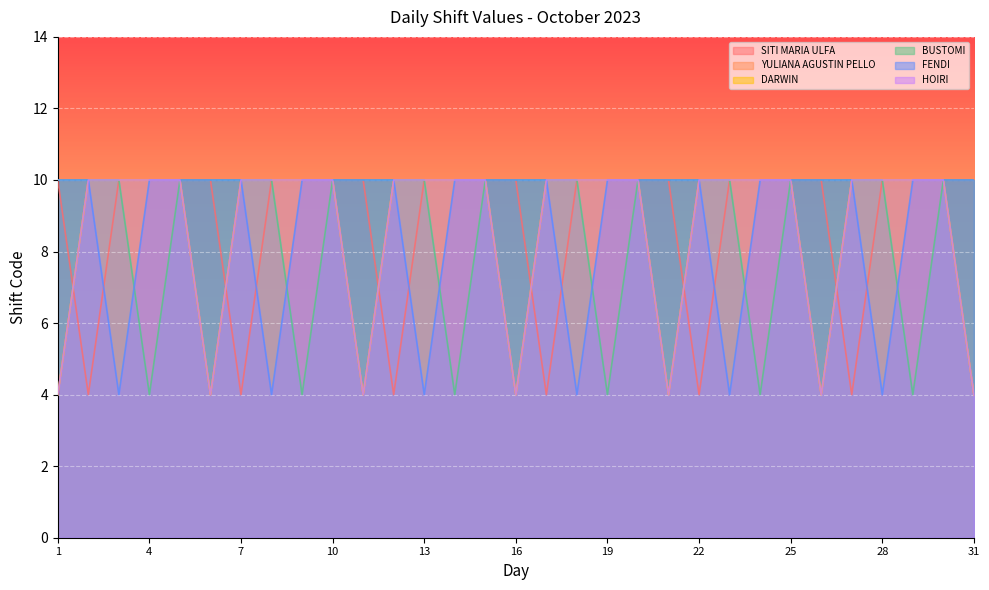

True or false: BUSTOMI and DARWIN intersect in this chart.

False